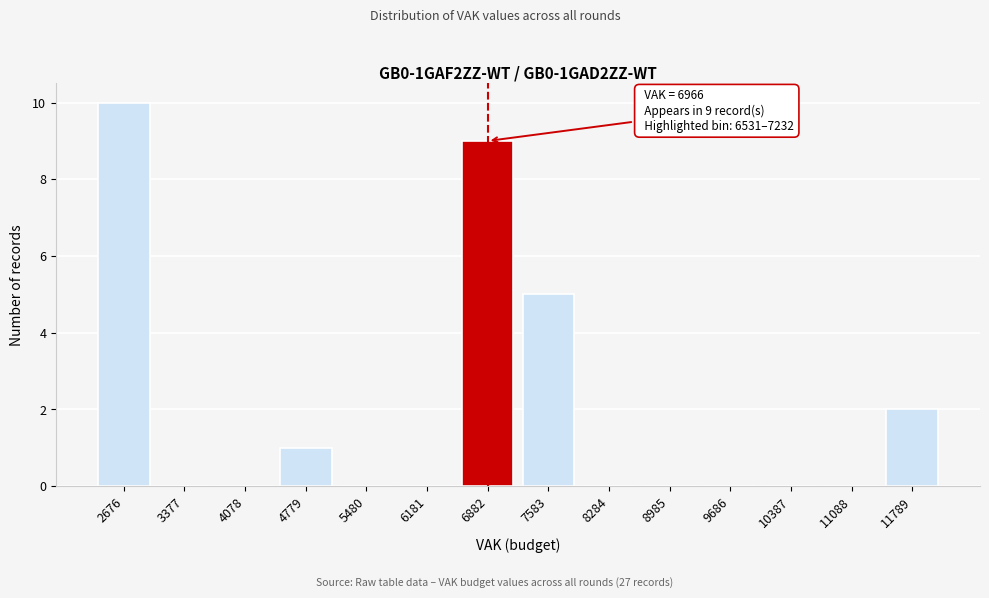

Reading left to right, extract all data points from this chart.

2676=10	3377=0	4078=0	4779=1	5480=0	6181=0	6882=9	7583=5	8284=0	8985=0	9686=0	10387=0	11088=0	11789=2